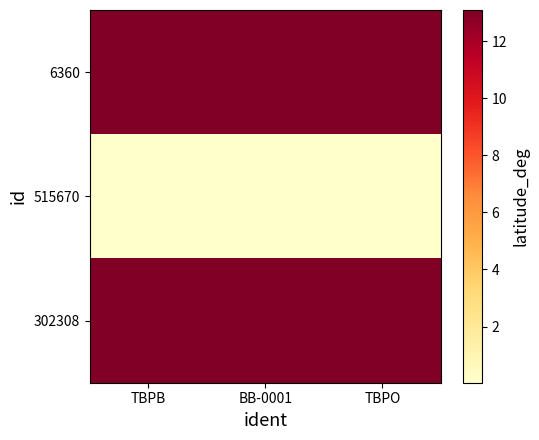

Which series has the largest range (max minus min)?

6360